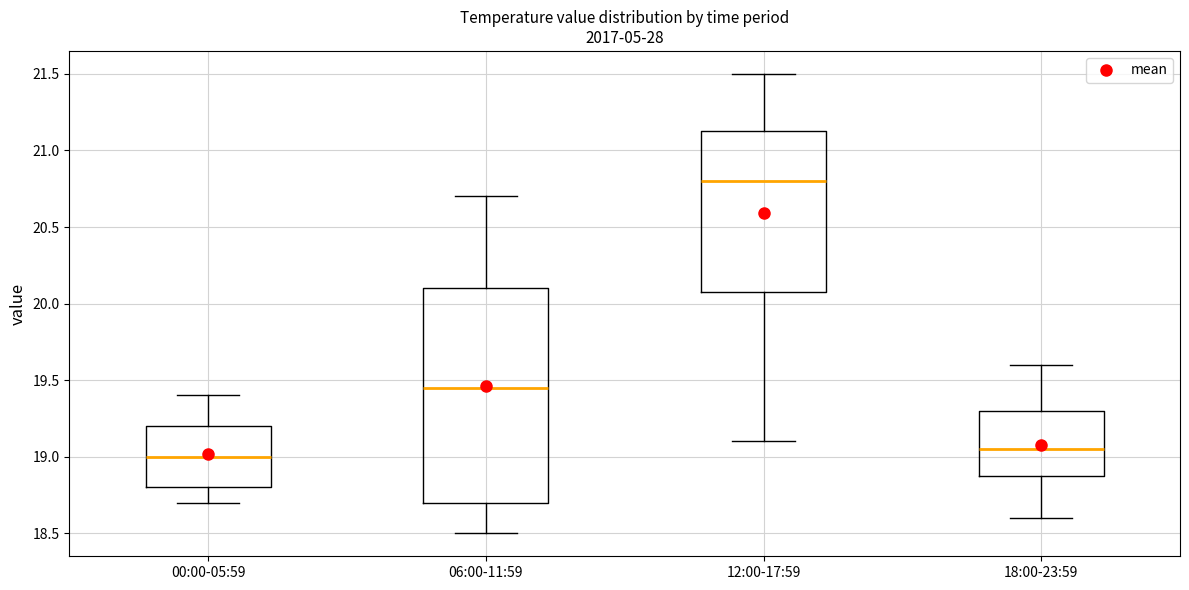

Reading left to right, transcribe this box plot: for each box, give where its median line is, the range the box spans, and where its two whiskers end, as read against the y-axis. The values are not printed on the chart, so give them approximately, as read against the axis.

00:00-05:59: median 19.00, box 18.80 to 19.20, whiskers 18.70 to 19.40
06:00-11:59: median 19.45, box 18.70 to 20.10, whiskers 18.50 to 20.70
12:00-17:59: median 20.80, box 20.10 to 21.15, whiskers 19.10 to 21.50
18:00-23:59: median 19.05, box 18.90 to 19.30, whiskers 18.60 to 19.60